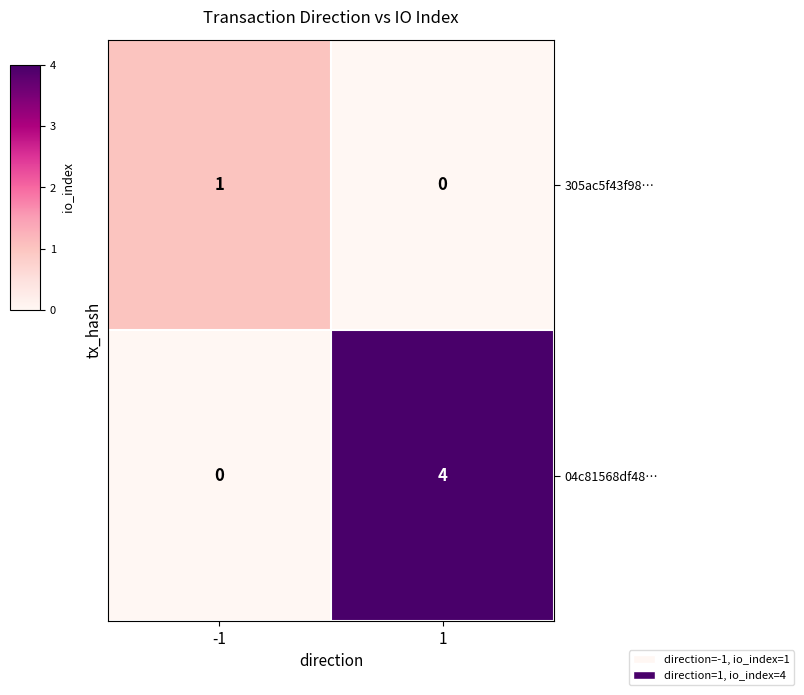

The 04c81568df48… series shows 4 at 1. True or false?

True